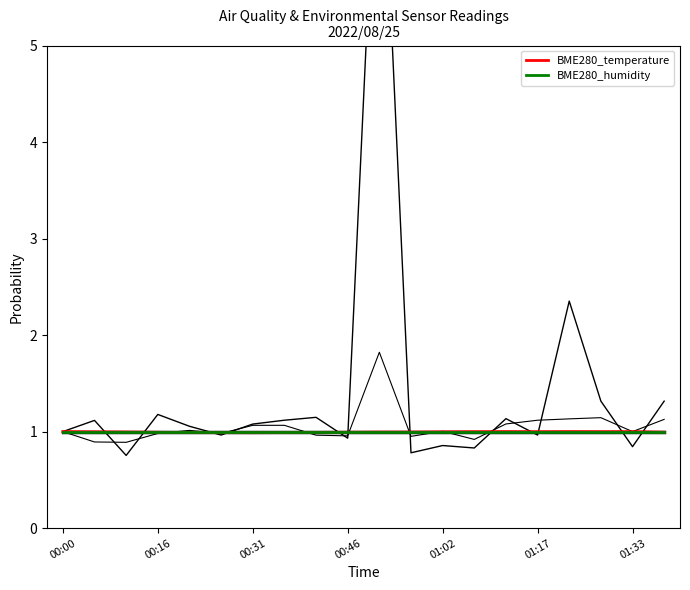

The value of SDS_P2 at 00:00 is 1.0. True or false?

True